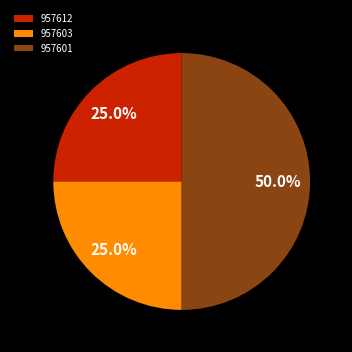

The 957612 slice represents 25% of the pie. True or false?

True